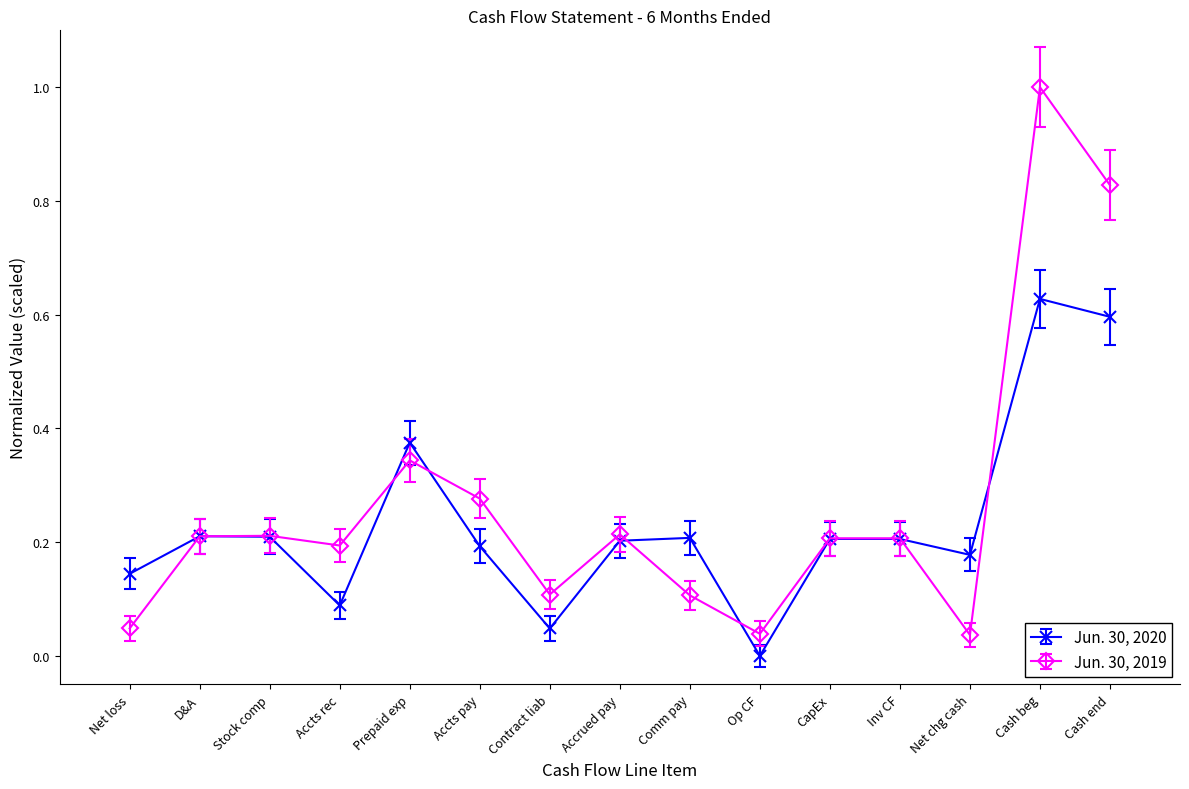

Which category has the highest value in the Jun. 30, 2020 series?

Cash beg